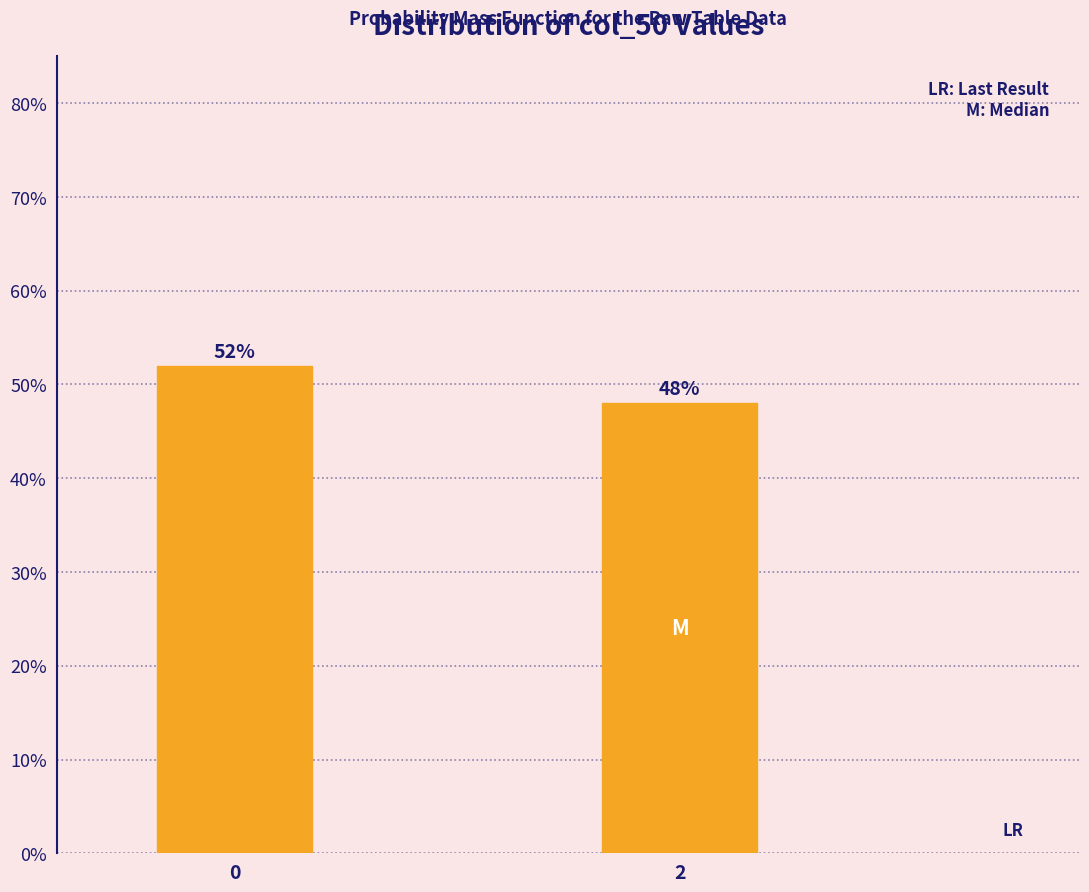

Reading left to right, what are all the values shown in this chart?

0=52	2=48